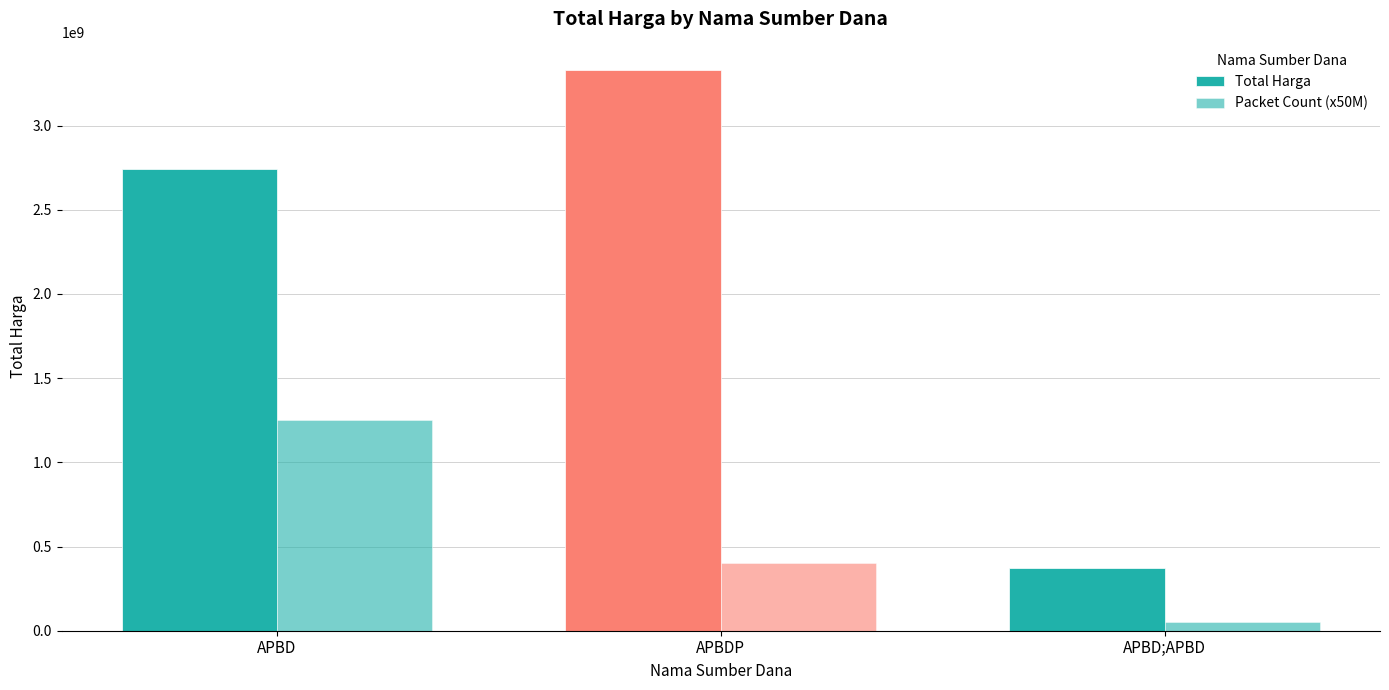

Is the value of Total Harga at APBDP greater than the value of Packet Count (x50M) at APBDP?

Yes